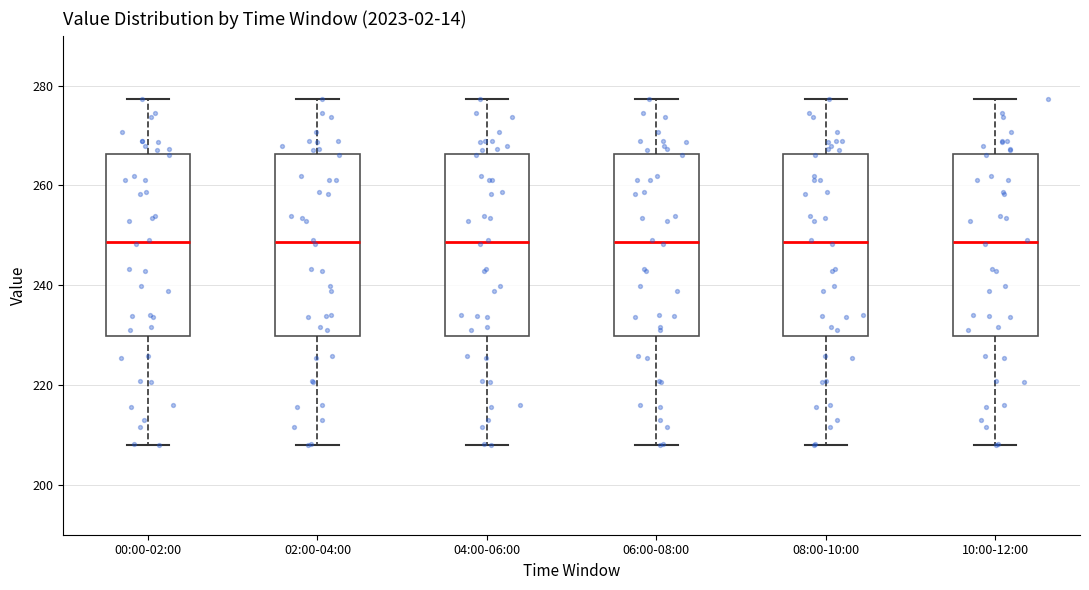

Reading left to right, transcribe this box plot: for each box, give where its median line is, the range the box spans, and where its two whiskers end, as read against the y-axis. The values are not printed on the chart, so give them approximately, as read against the axis.

00:00-02:00: median 248, box 230 to 266, whiskers 208 to 278
02:00-04:00: median 248, box 230 to 266, whiskers 208 to 278
04:00-06:00: median 248, box 230 to 266, whiskers 208 to 278
06:00-08:00: median 248, box 230 to 266, whiskers 208 to 278
08:00-10:00: median 248, box 230 to 266, whiskers 208 to 278
10:00-12:00: median 248, box 230 to 266, whiskers 208 to 278